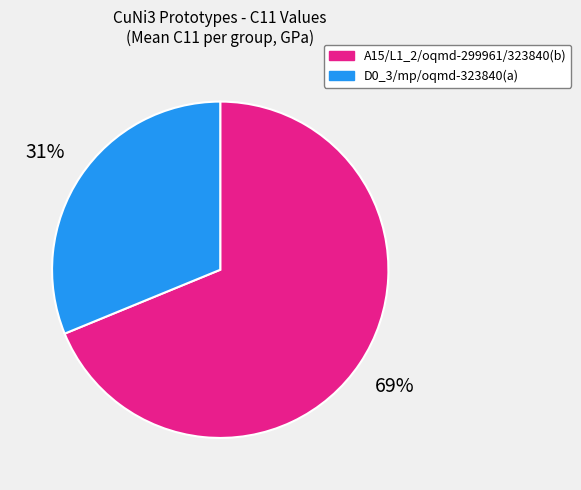

Is there a majority slice in this chart?

Yes